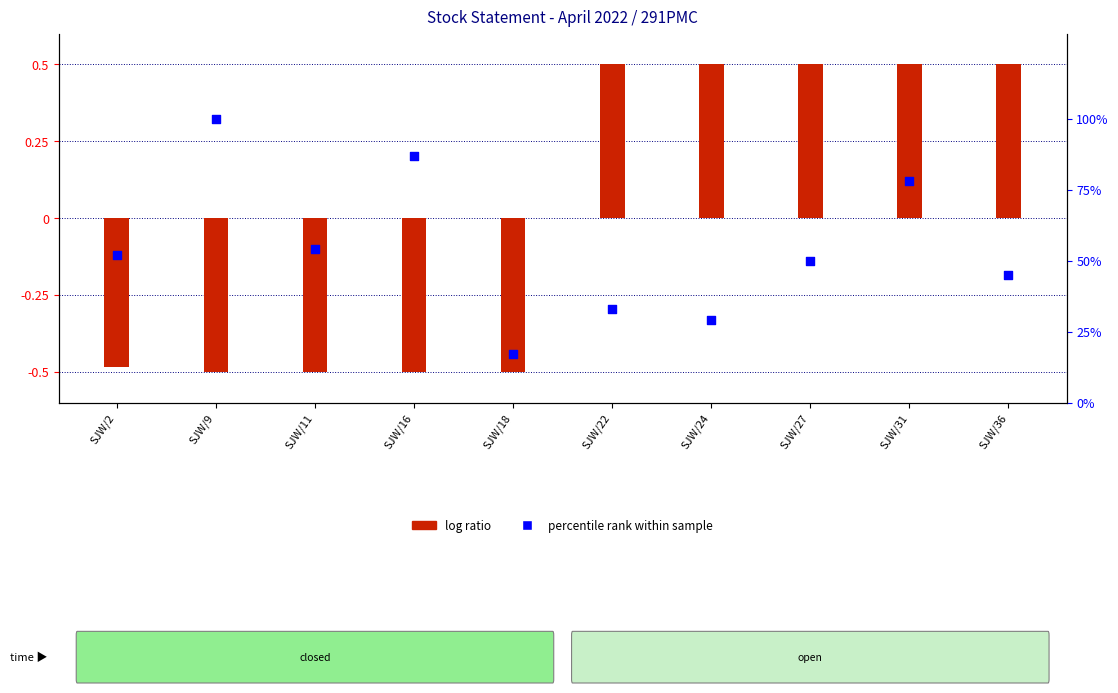

Which series reaches the minimum Y coordinate?

log ratio